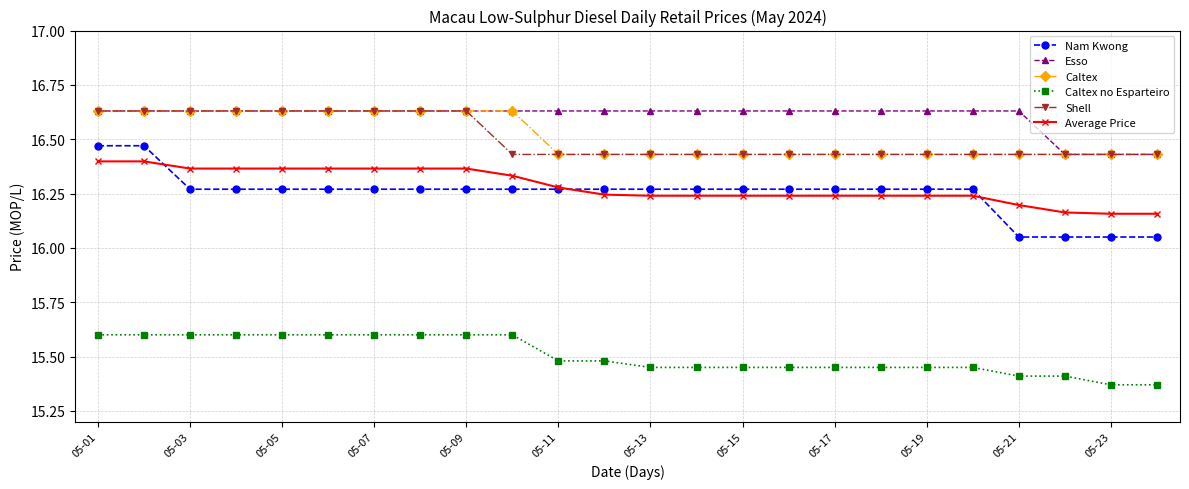

How many lines are shown in the chart?

6